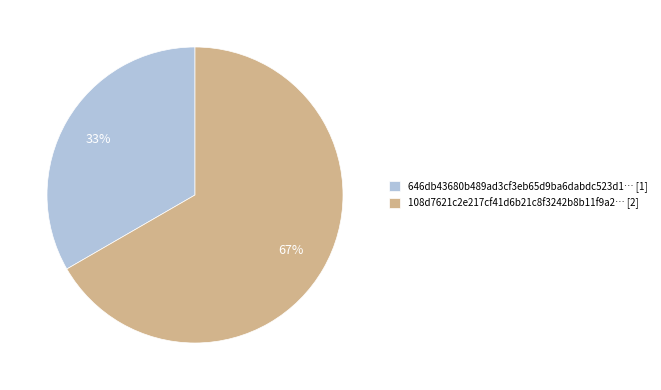

To the nearest percent, what is the combined percentage of 646db43680b489ad3cf3eb65d9ba6dabdc523d1… [1] and 108d7621c2e217cf41d6b21c8f3242b8b11f9a2… [2]?

100%